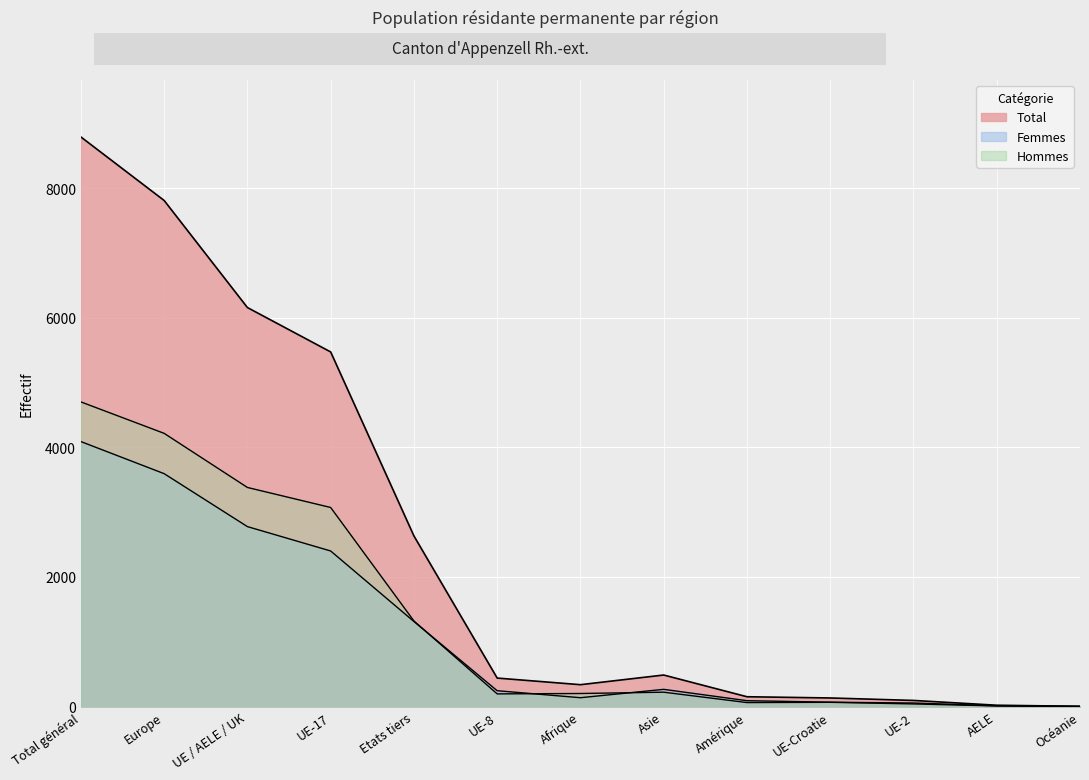

What are all the series names shown in the legend?

Total, Femmes, Hommes